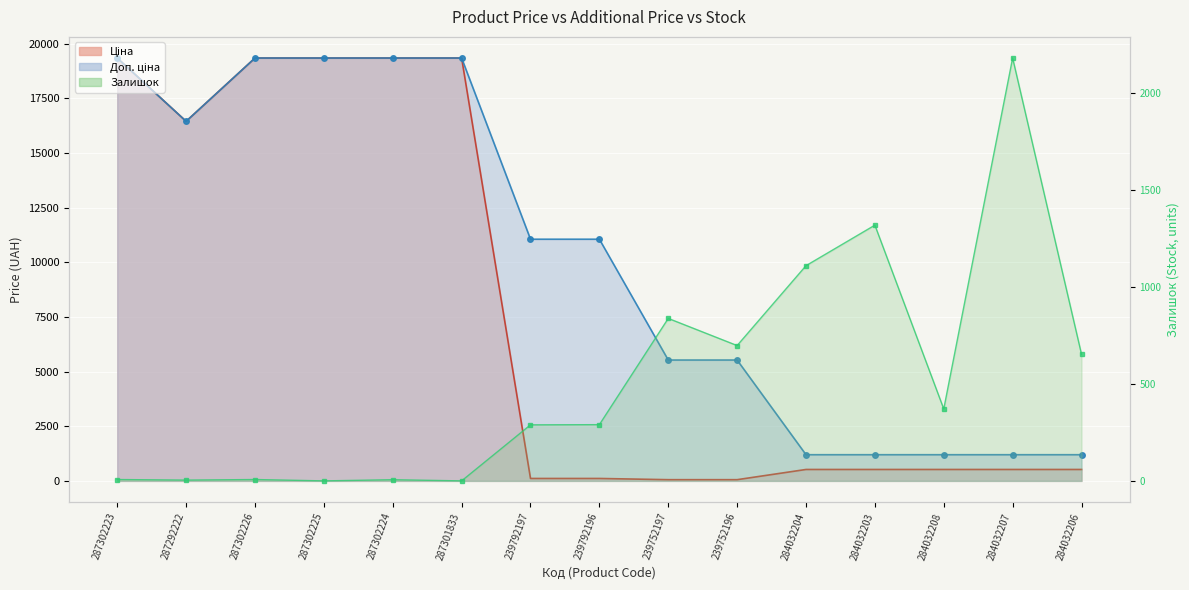

How many series are shown in this chart?

3